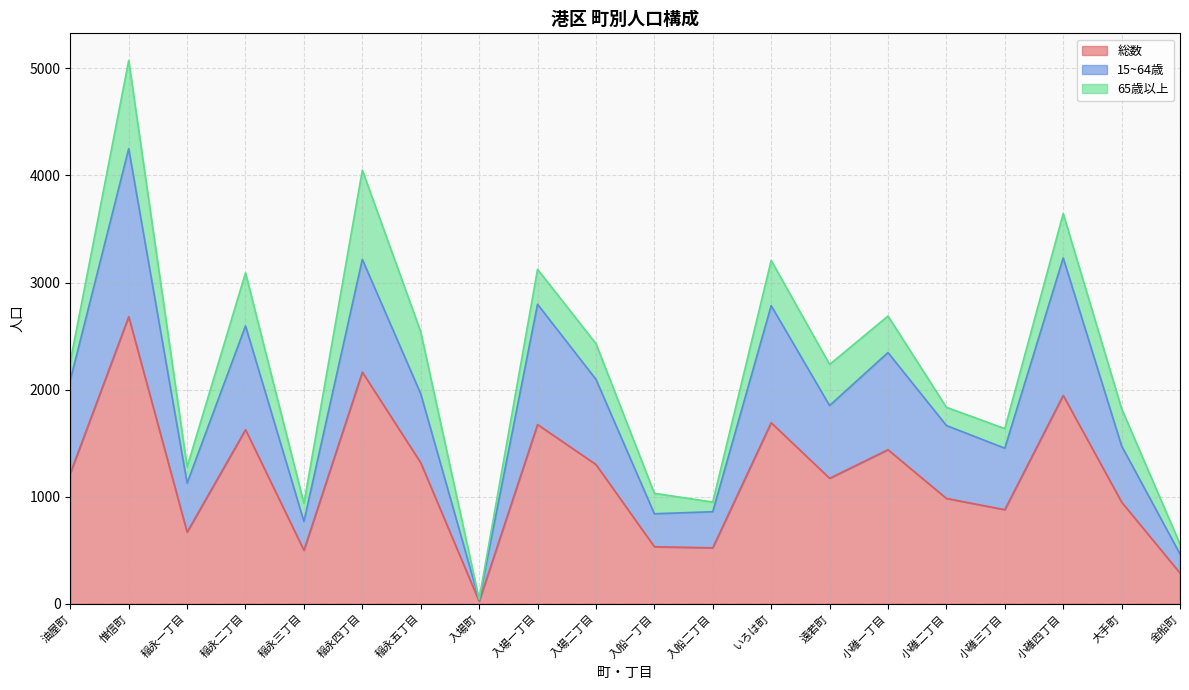

The value of 総数 at 稲永一丁目 is 669. True or false?

True